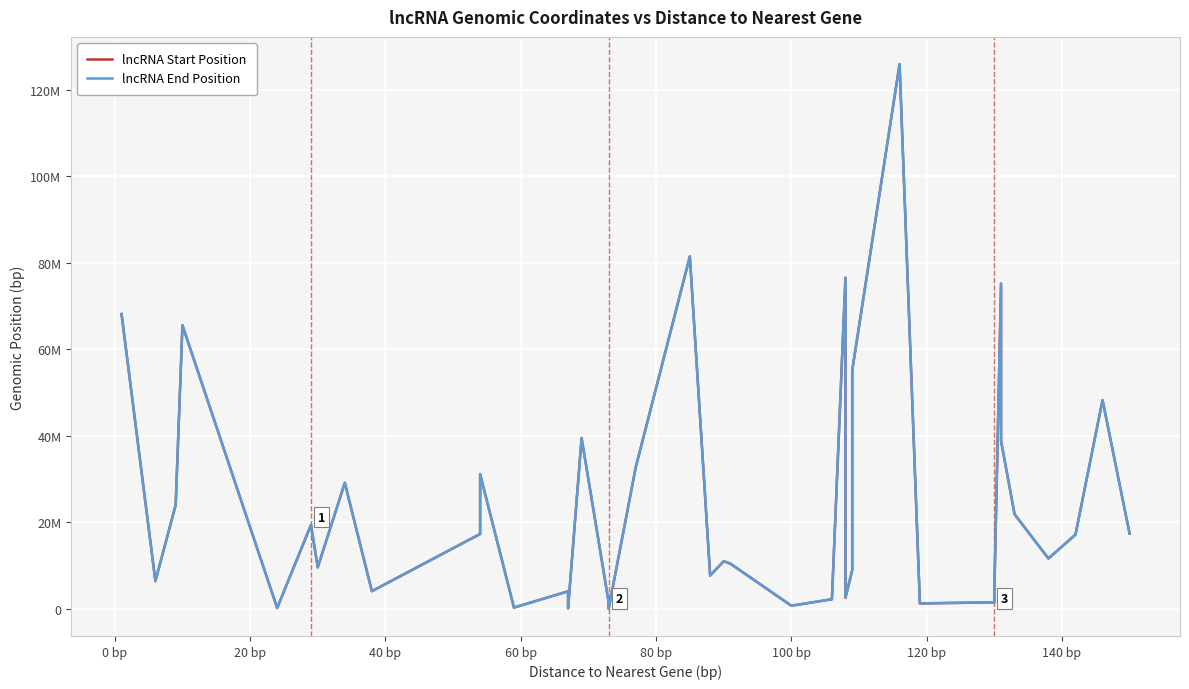

What is the sum of all lncRNA Start Position values?

971821221